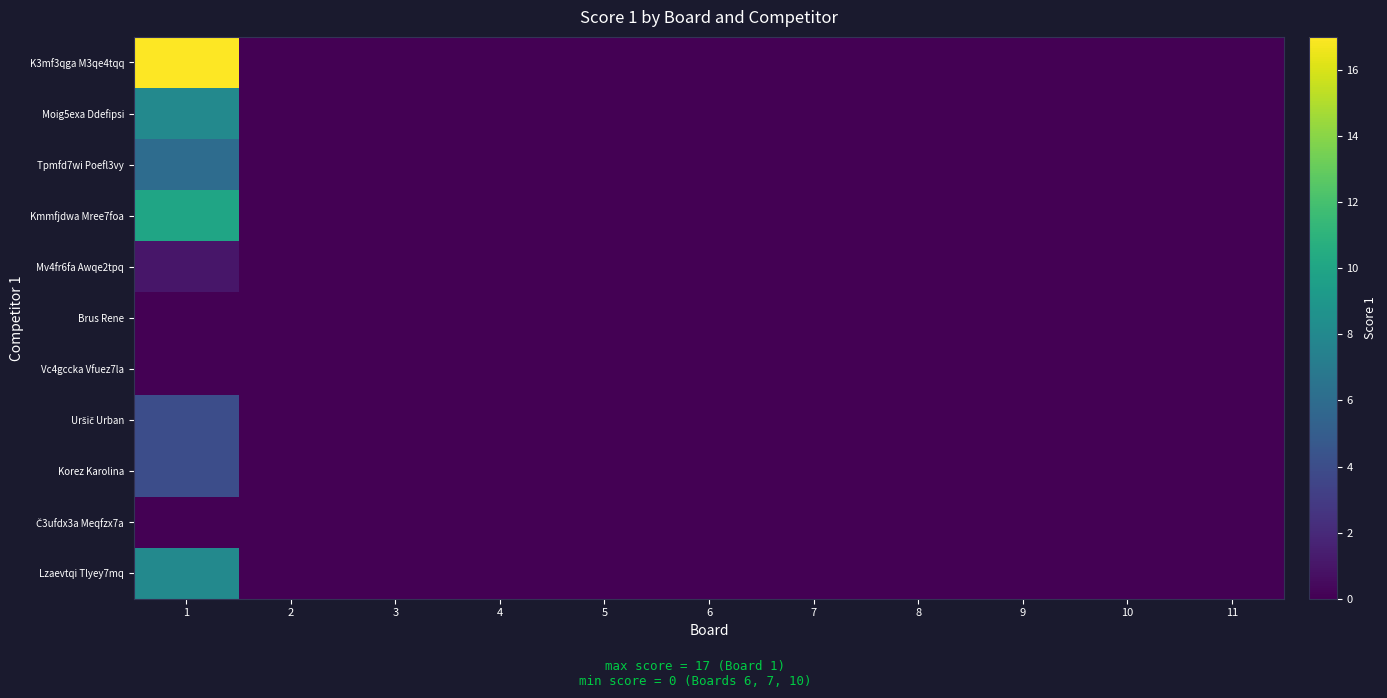

Which series has the largest total across all categories?

K3mf3qga M3qe4tqq